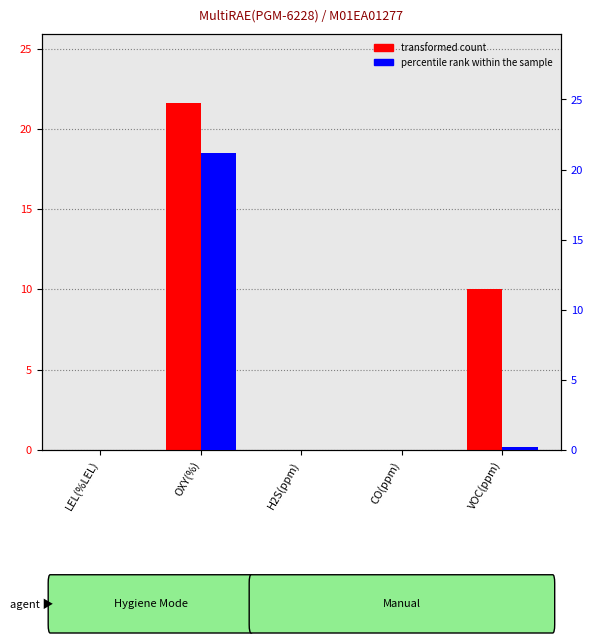

What is the label of the 2nd bar from the right?

CO(ppm)